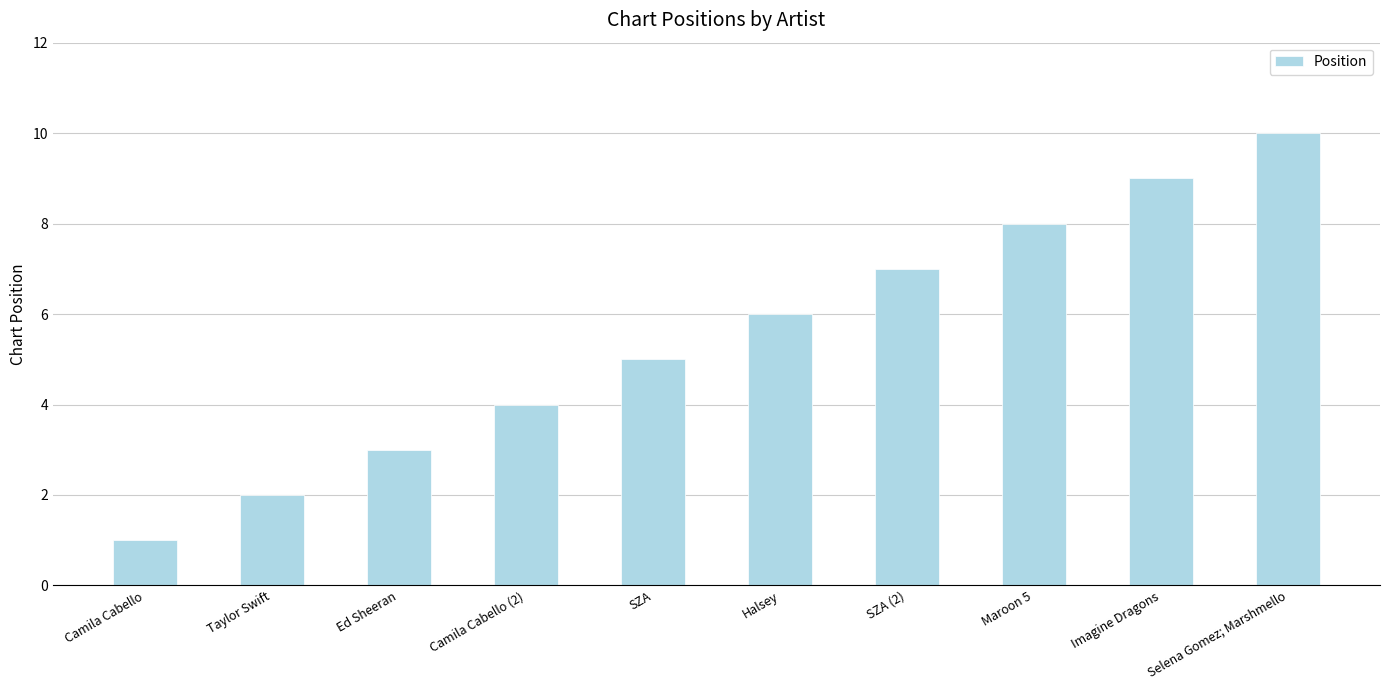

How many series are shown in this chart?

1